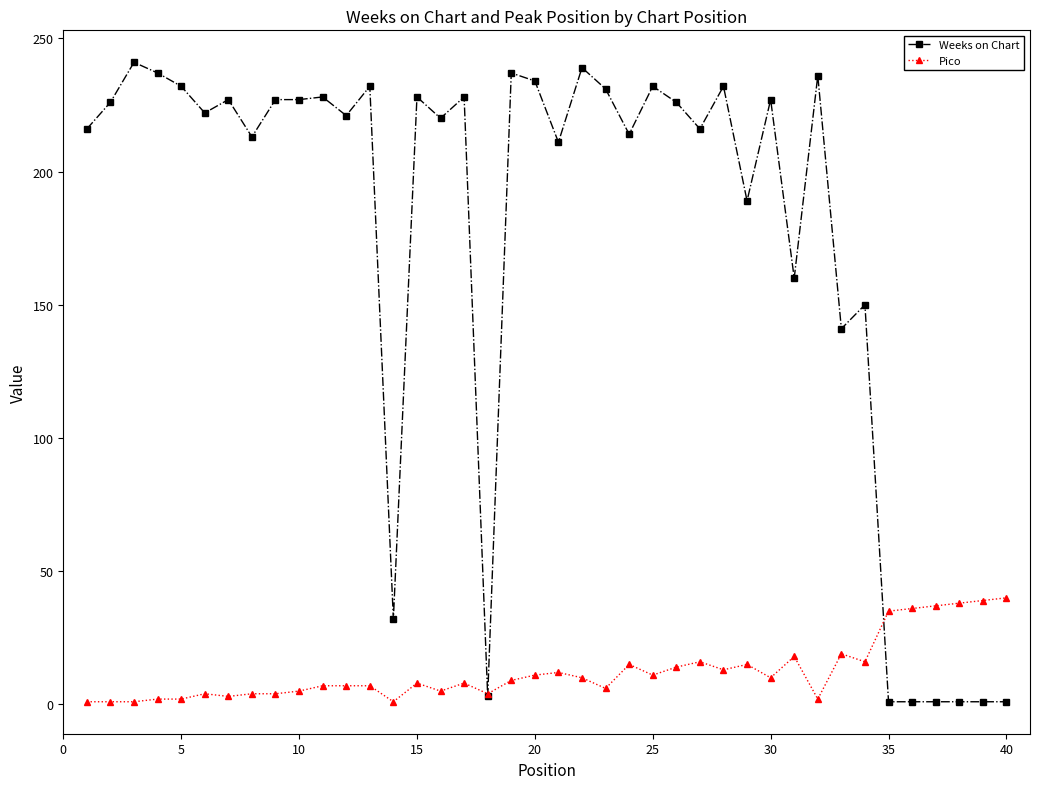

Which series has the largest total across all categories?

Weeks on Chart